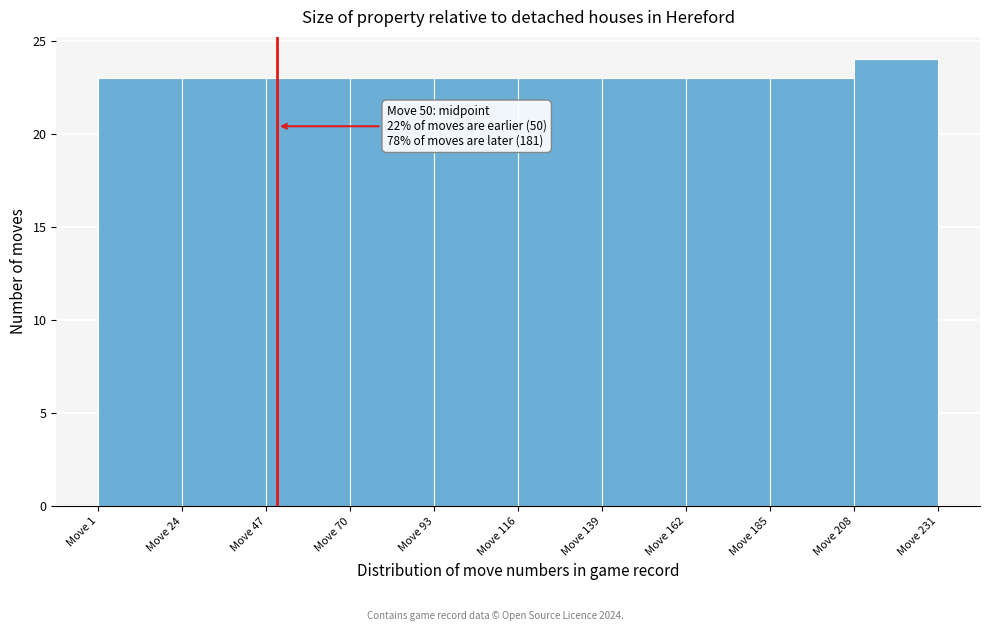

Over which range of the x-axis is the bar tallest?

208 to 231